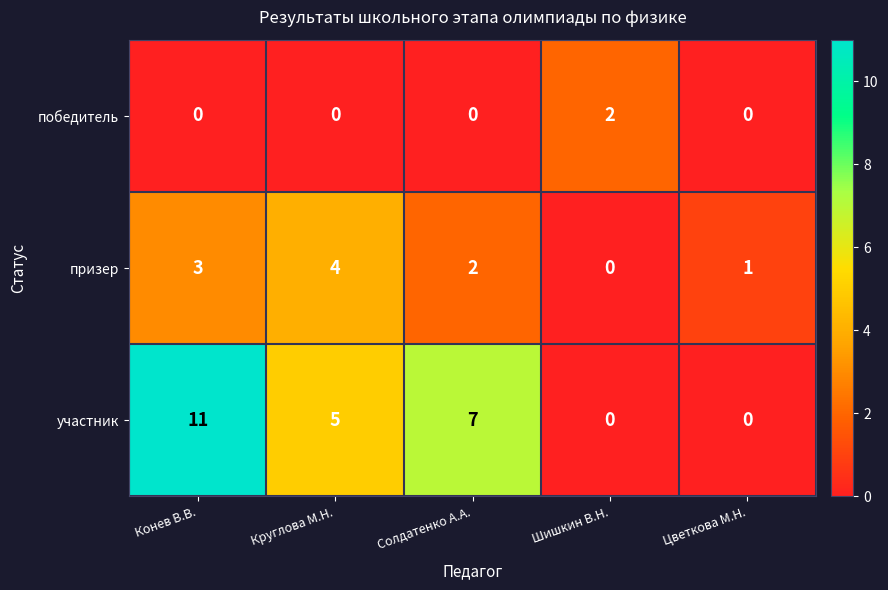

Which series has the largest total across all categories?

участник